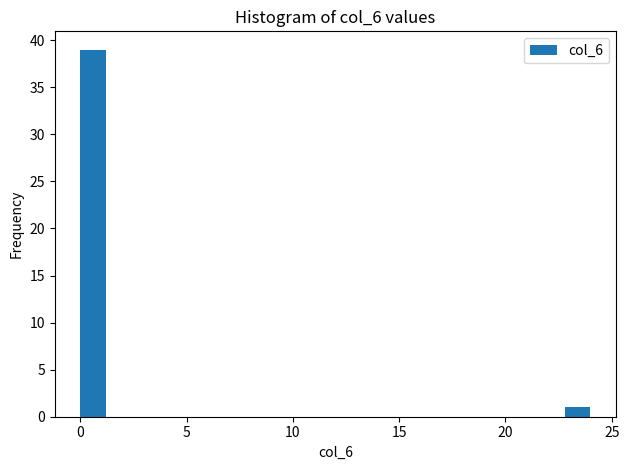

Read against the x-axis, roughly where is the centre of the tallest bar?

0.5